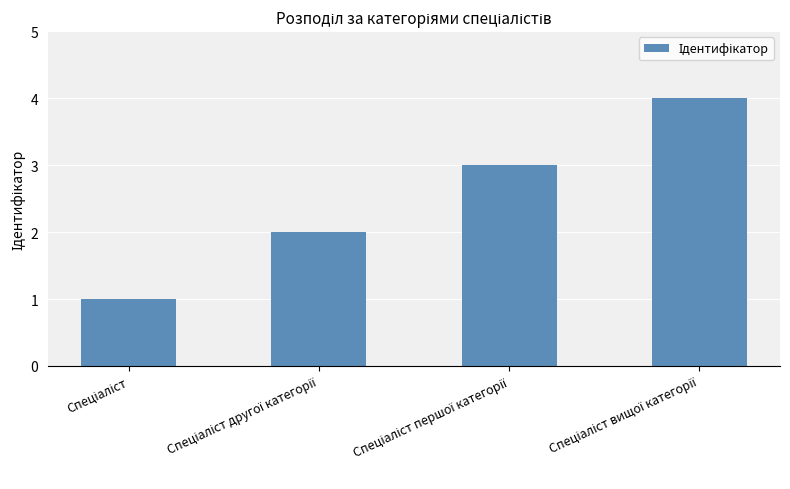

What is the difference between the maximum and minimum values?

3